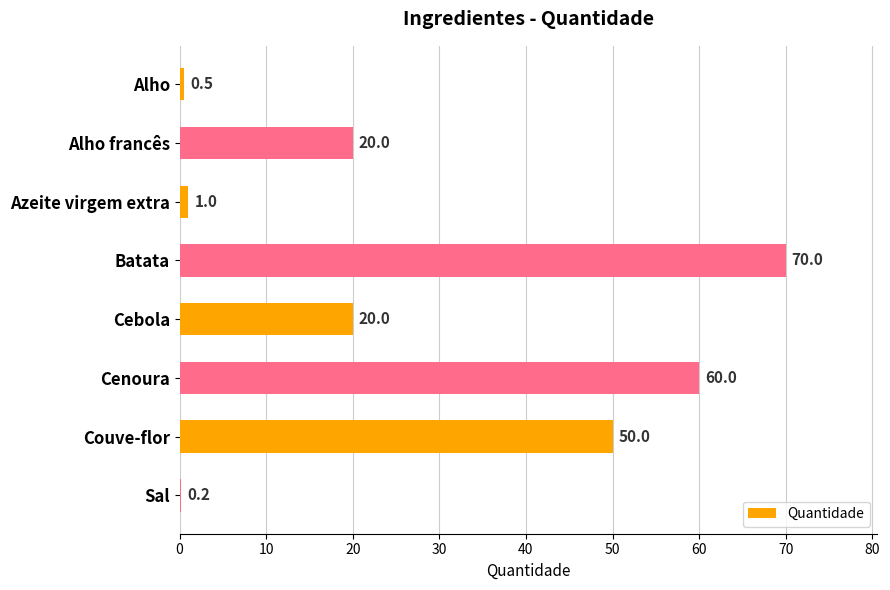

Count the number of categories in the chart.

8